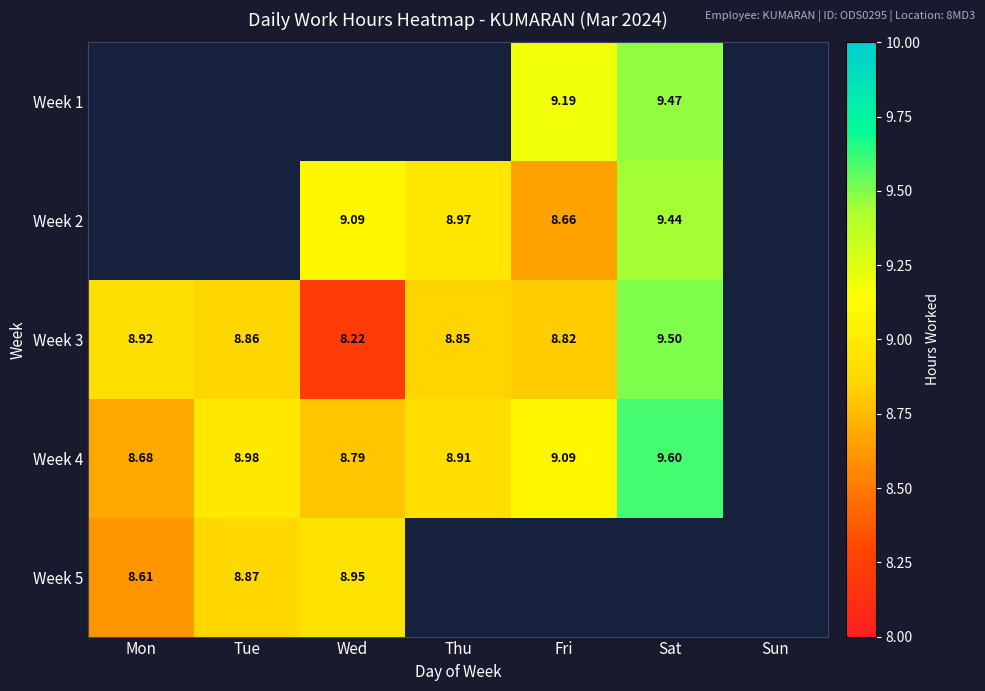

Is the value of Week 2 at Fri greater than the value of Week 5 at Tue?

No